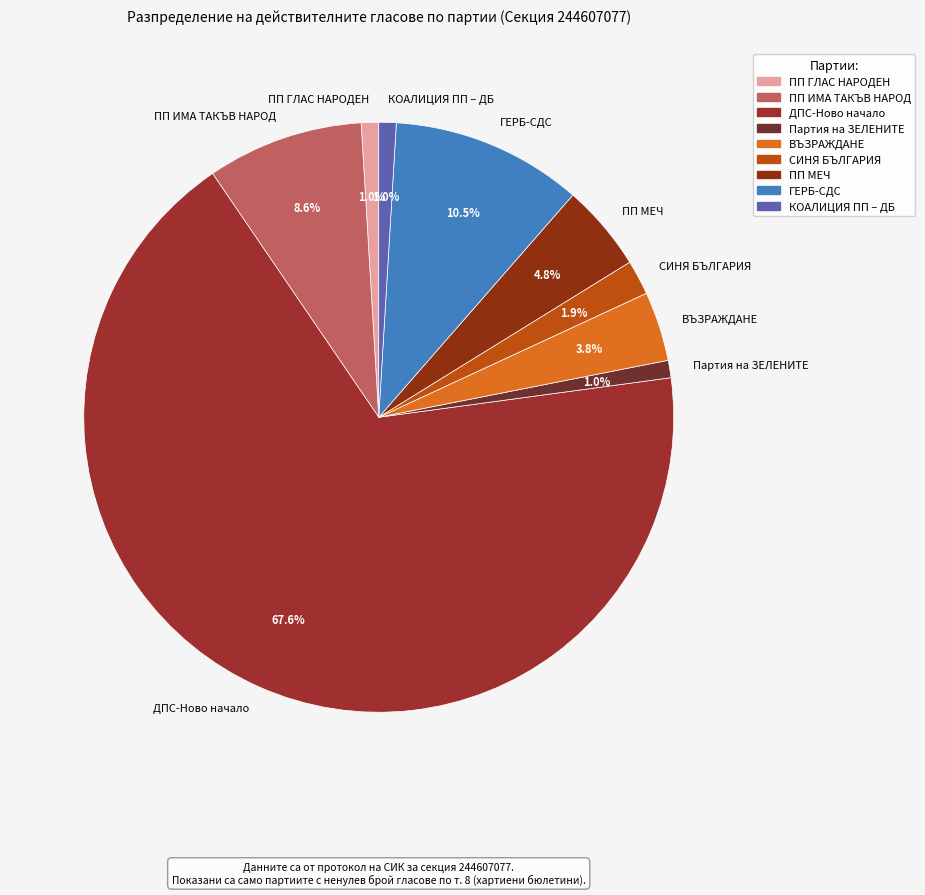

To the nearest percent, what percentage of the pie is СИНЯ БЪЛГАРИЯ?

2%